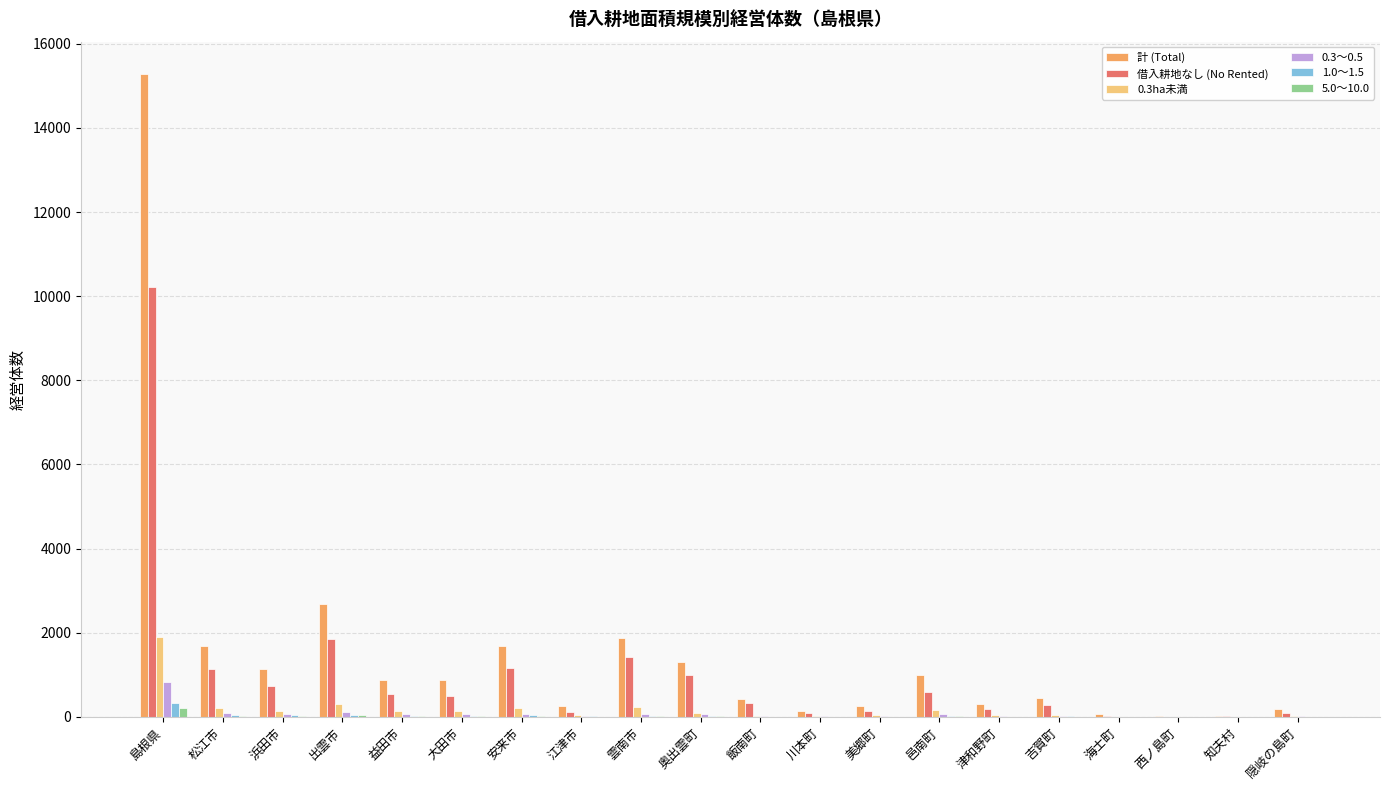

How many categories are shown in the chart?

20